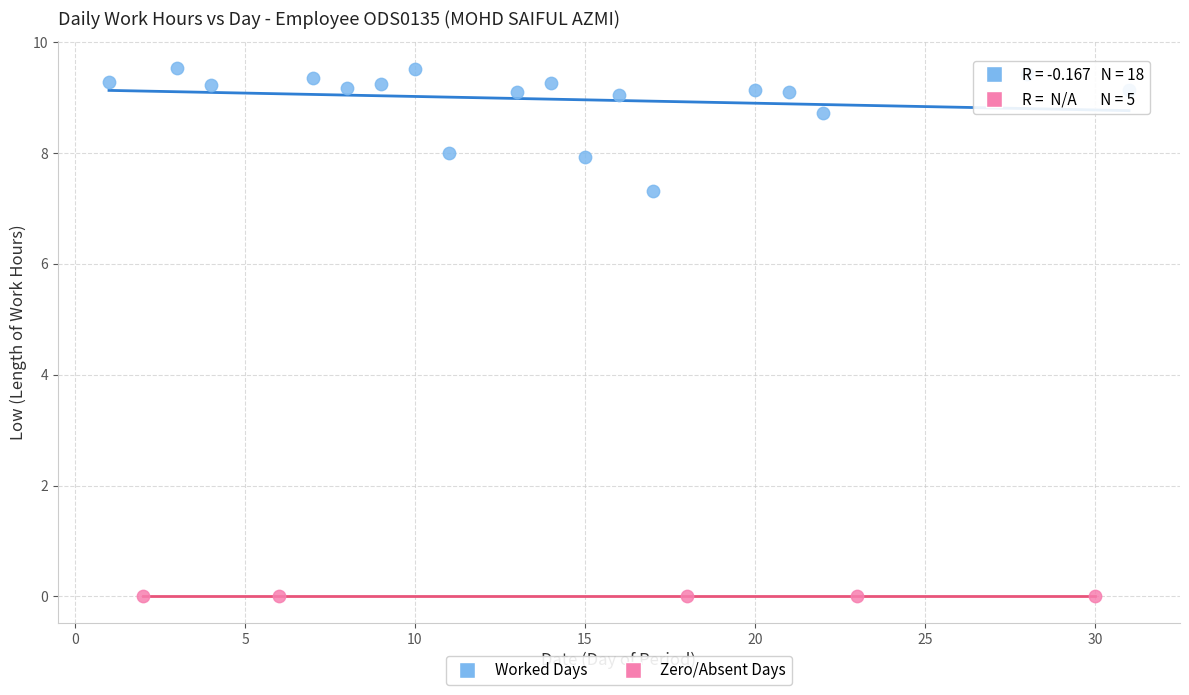

Which series contains the highest Y value?

Worked Days